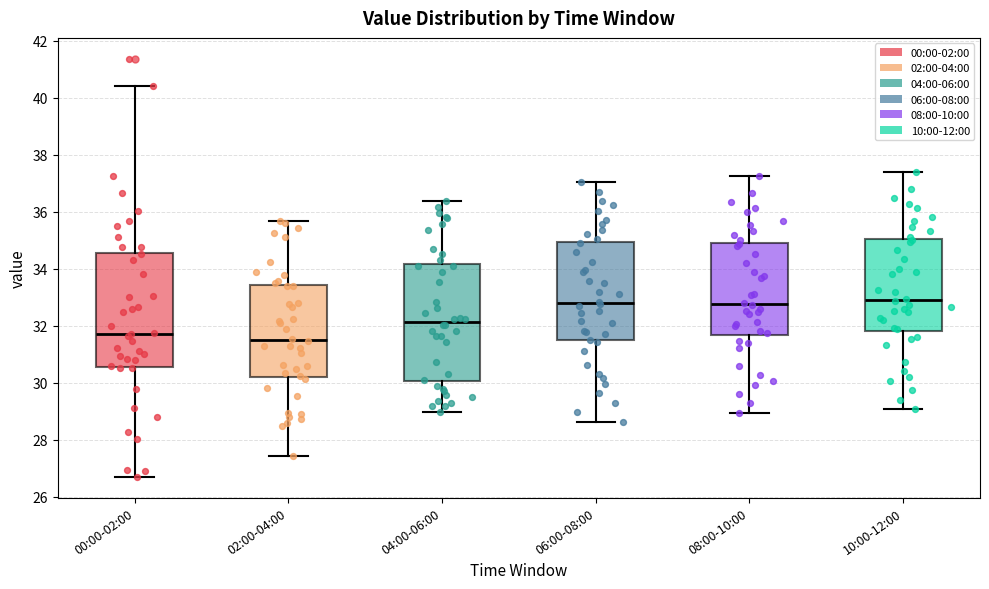

Reading left to right, read every box against the y-axis: the position of its median line, the range the box covers, and the ends of its whiskers. The values are not printed on the chart, so give them approximately, as read against the axis.

00:00-02:00: median 31.8, box 30.6 to 34.6, whiskers 26.8 to 40.4
02:00-04:00: median 31.6, box 30.2 to 33.4, whiskers 27.4 to 35.6
04:00-06:00: median 32.2, box 30.0 to 34.2, whiskers 29.0 to 36.4
06:00-08:00: median 32.8, box 31.4 to 35.0, whiskers 28.6 to 37.0
08:00-10:00: median 32.8, box 31.6 to 35.0, whiskers 29.0 to 37.2
10:00-12:00: median 33.0, box 31.8 to 35.0, whiskers 29.0 to 37.4